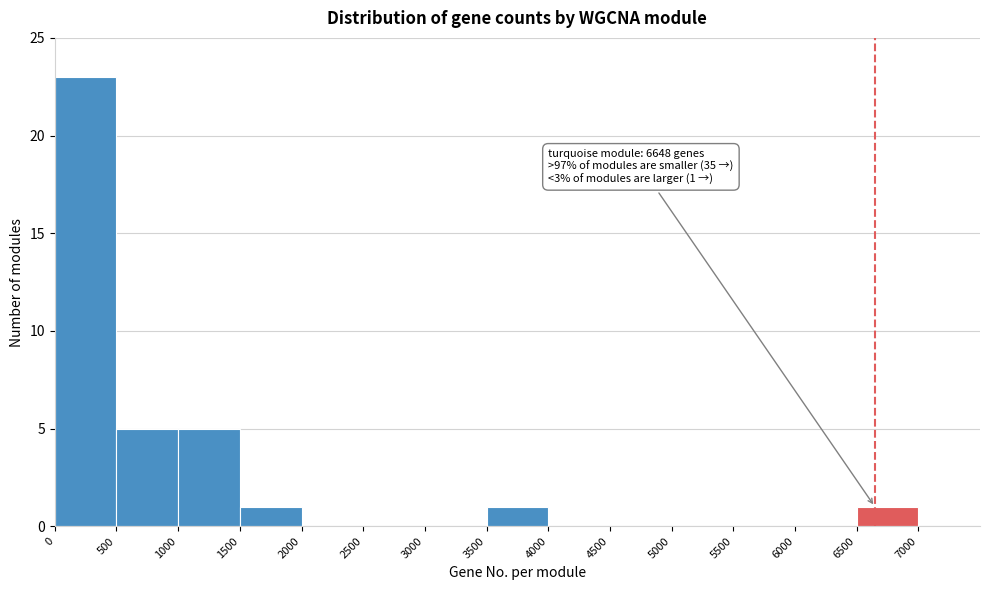

Which range on the x-axis has the tallest bar?

0 to 500